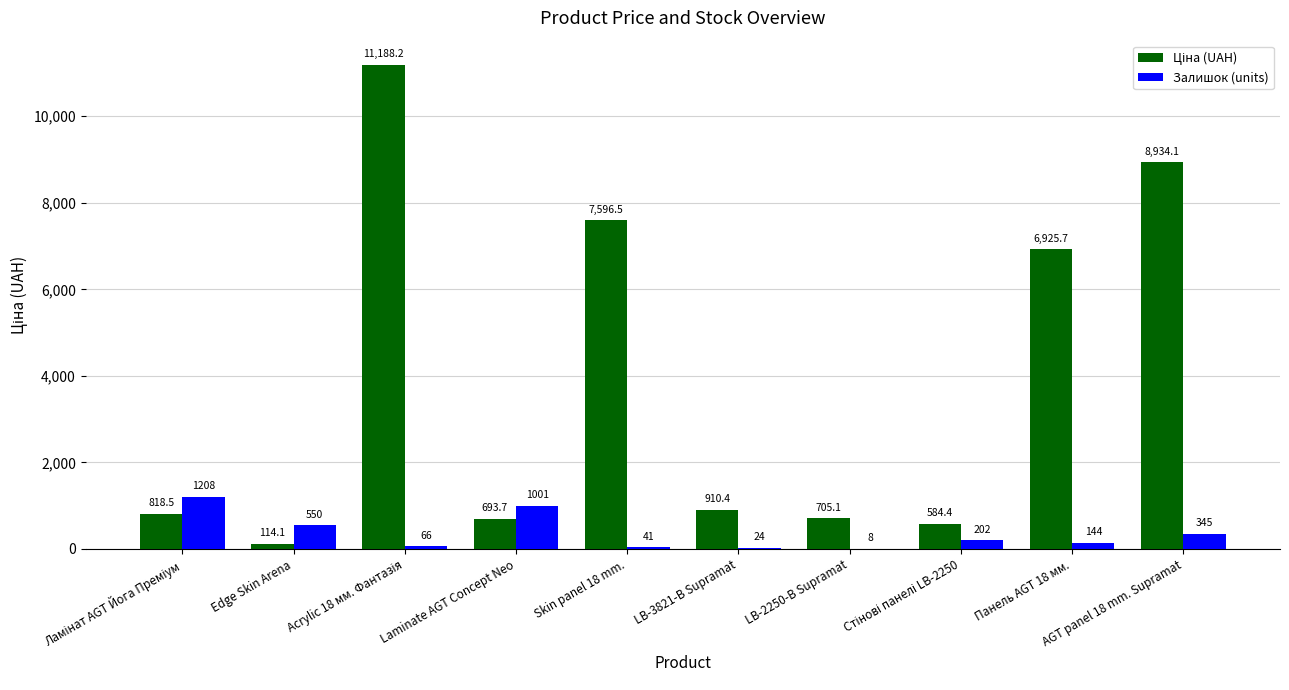

What is the sum of the Залишок (units) values at LB-2250-В Supramat and Skin panel 18 mm.?

49.0